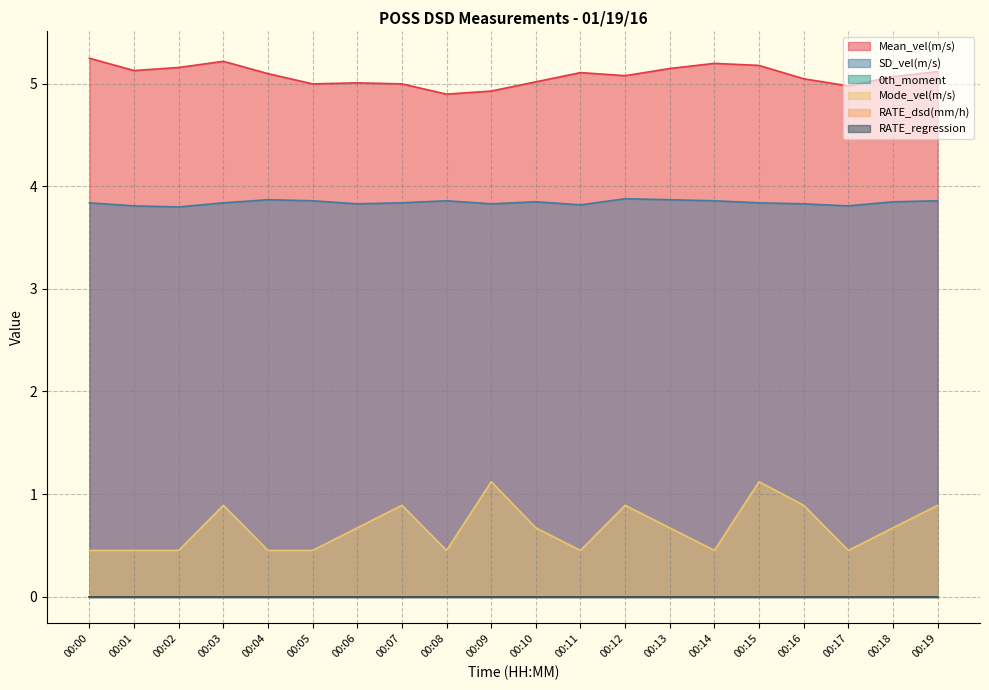

What value does the Mean_vel(m/s) series have at 00:07?

5.0